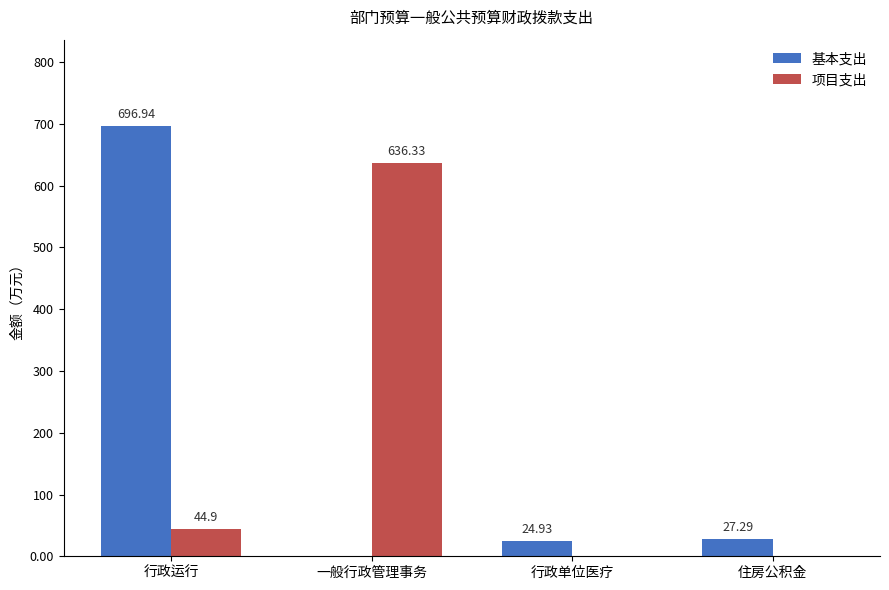

What is the sum of all 项目支出 values?

681.2